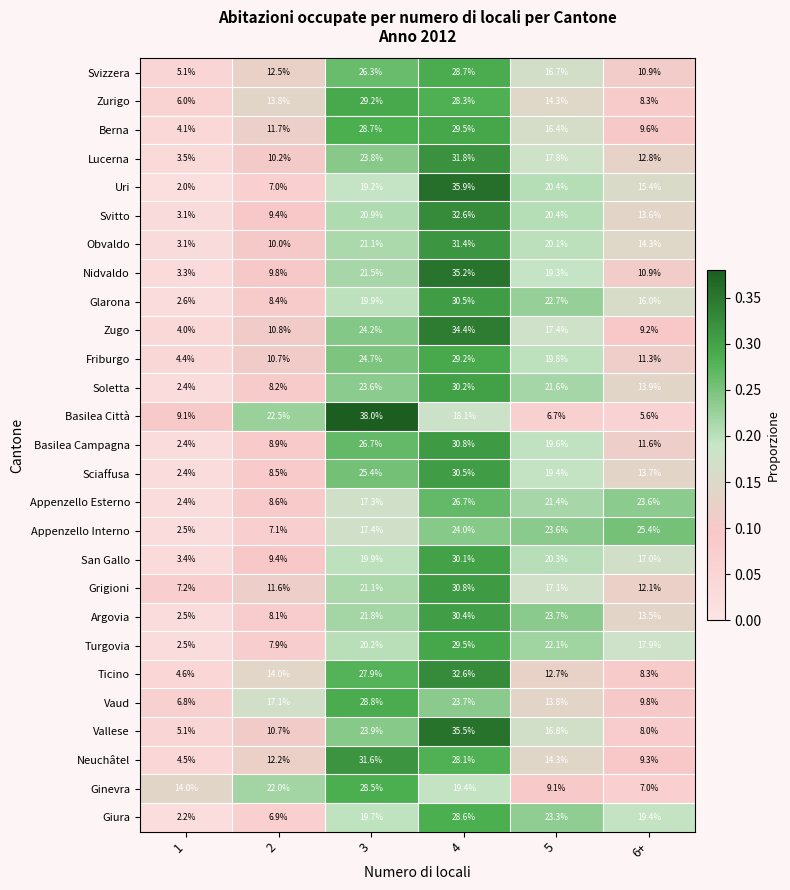

List the labels in order of Turgovia value, largest first.

4, 5, 3, 6+, 2, 1